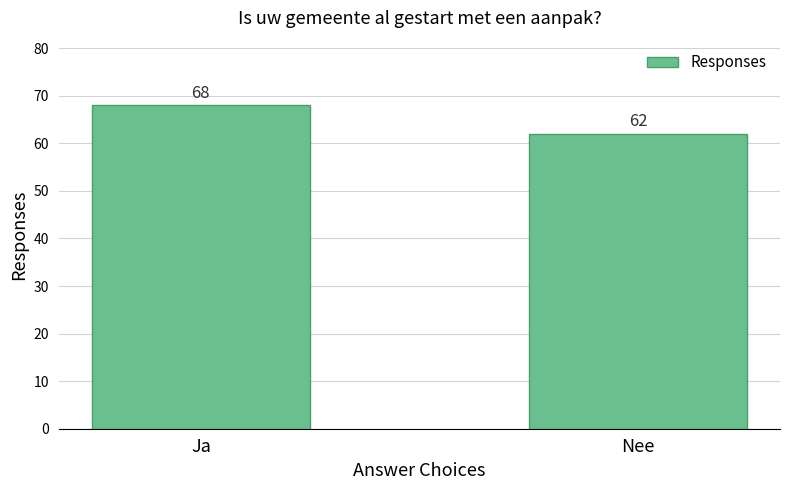

What is the smallest value displayed?

62